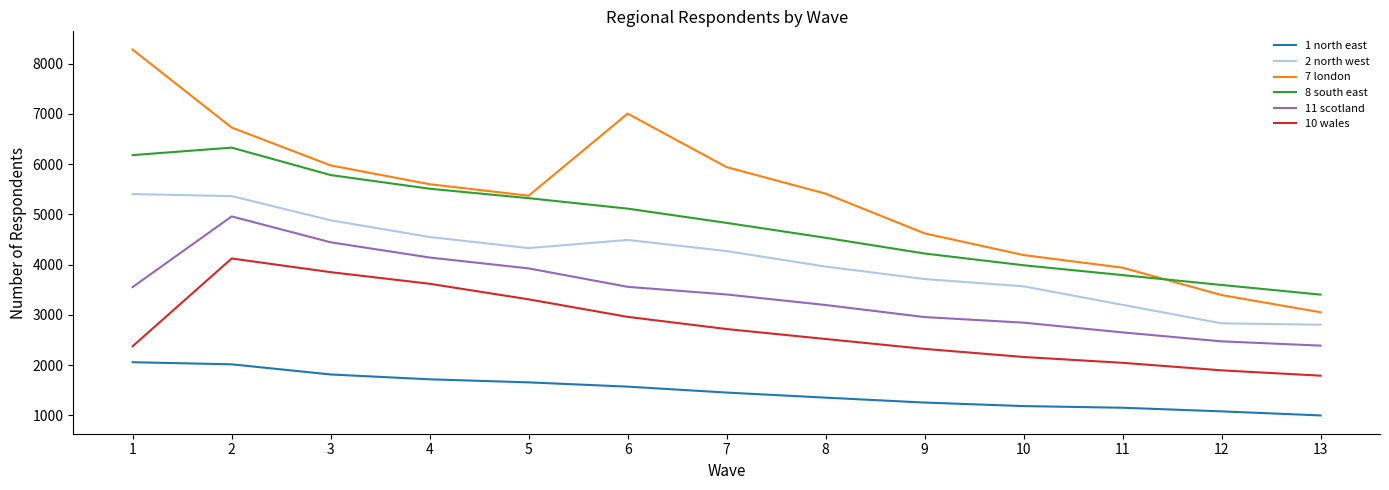

What is the minimum value shown in the chart?

1001